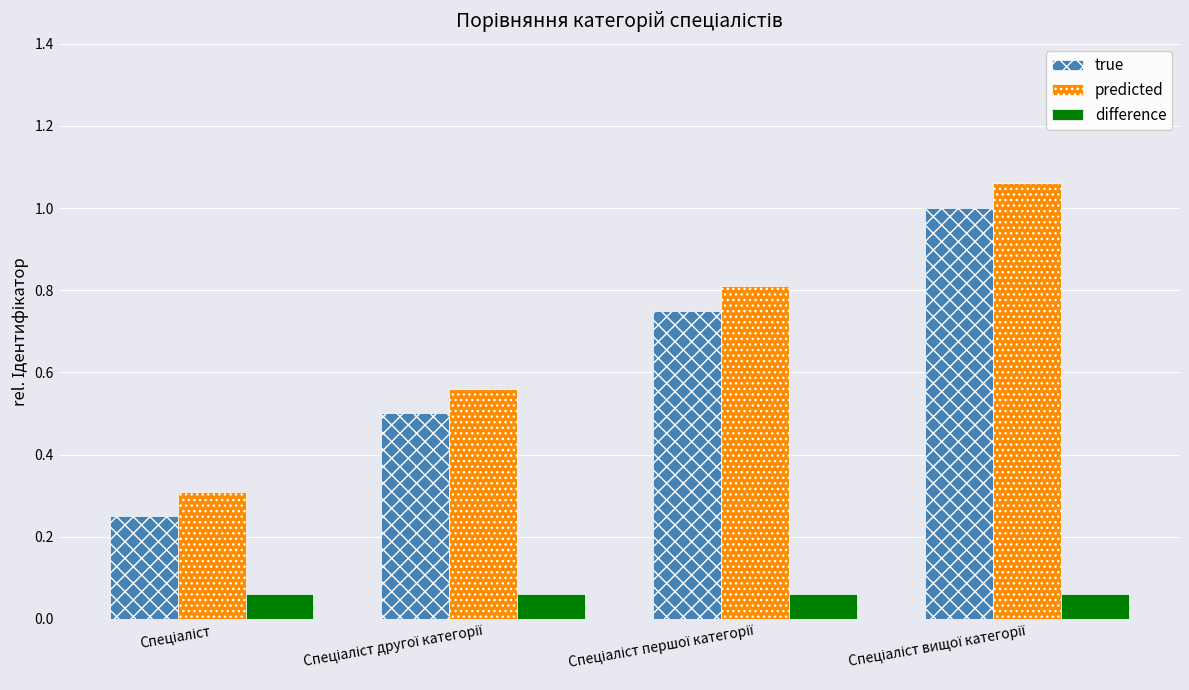

At how many categories does at least one series exceed 0?

4